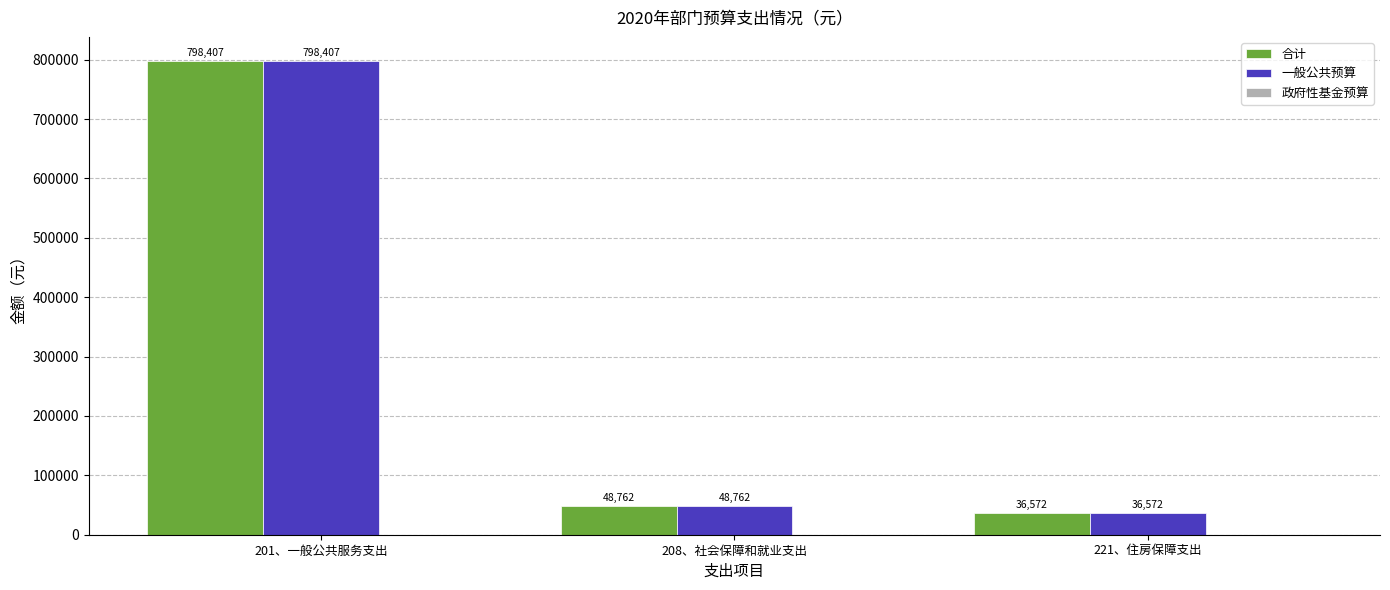

List the labels in order of 一般公共预算 value, smallest first.

221、住房保障支出, 208、社会保障和就业支出, 201、一般公共服务支出